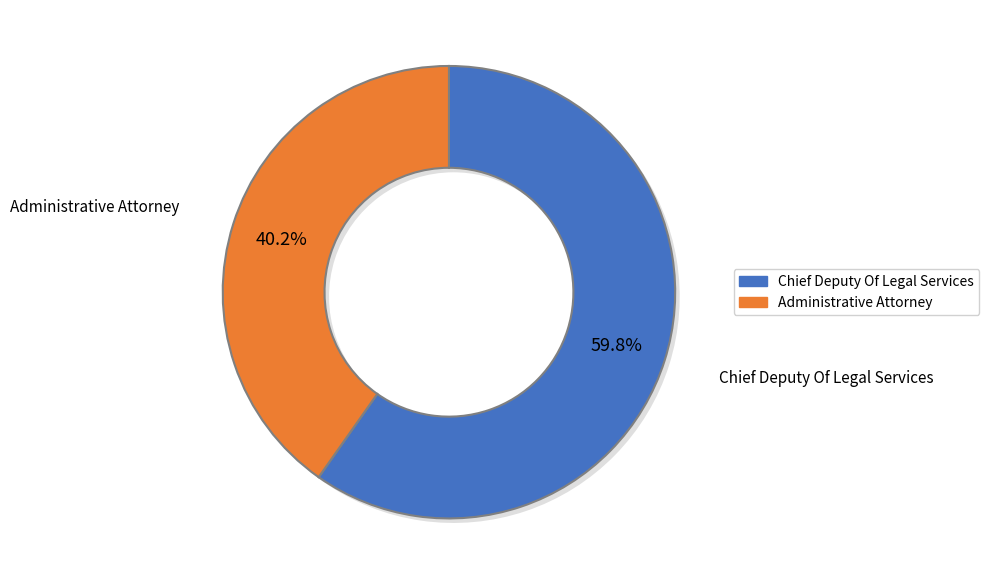

True or false: Chief Deputy Of Legal Services accounts for 66% of the total.

False